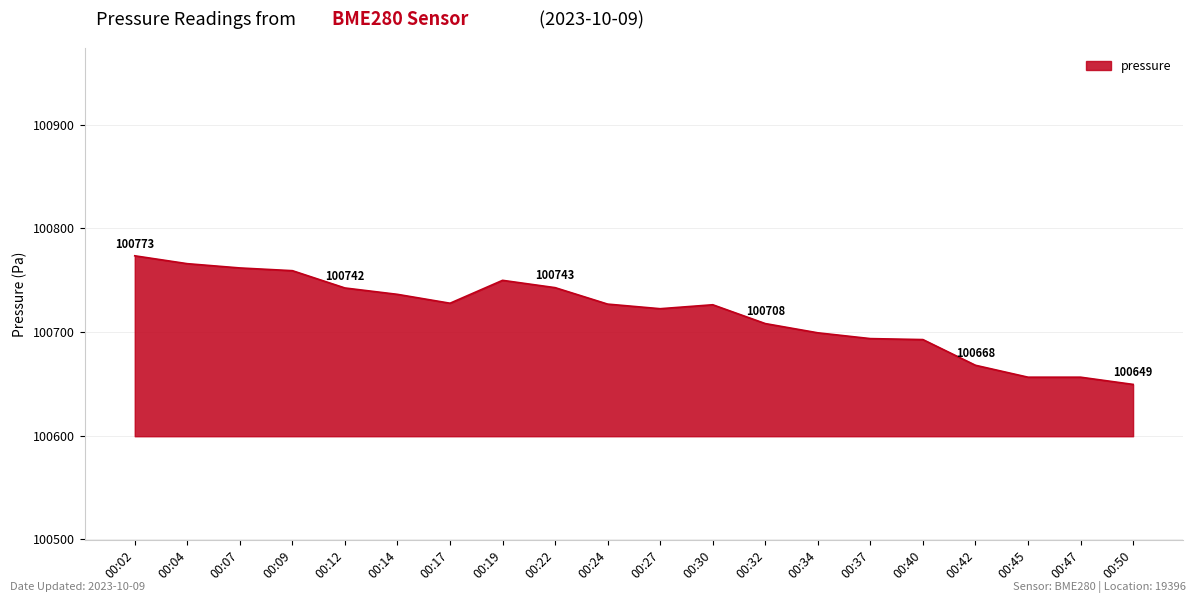

What is the difference between the values at 00:27 and 00:22?

20.3